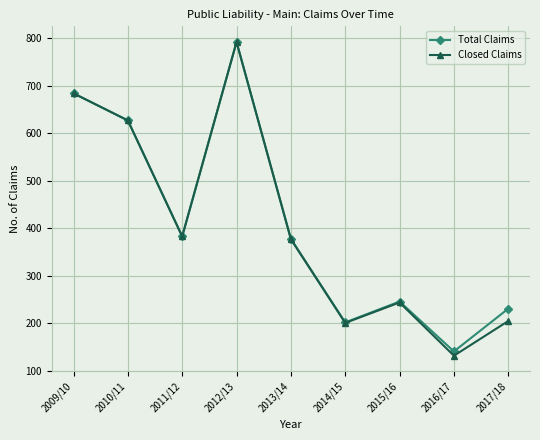

Which category has the lowest value in the Closed Claims series?

2016/17